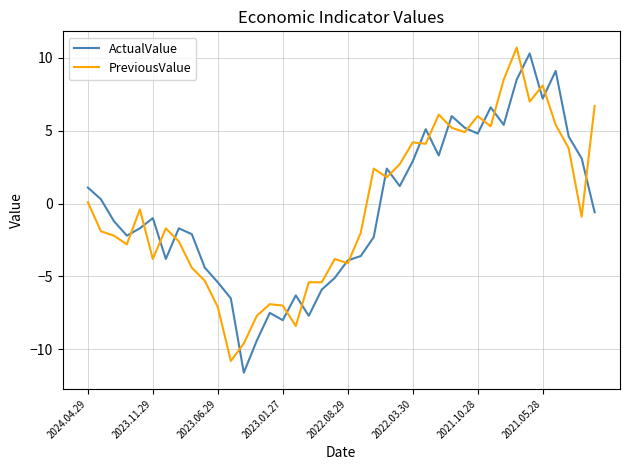

What is the maximum value for ActualValue?

10.3